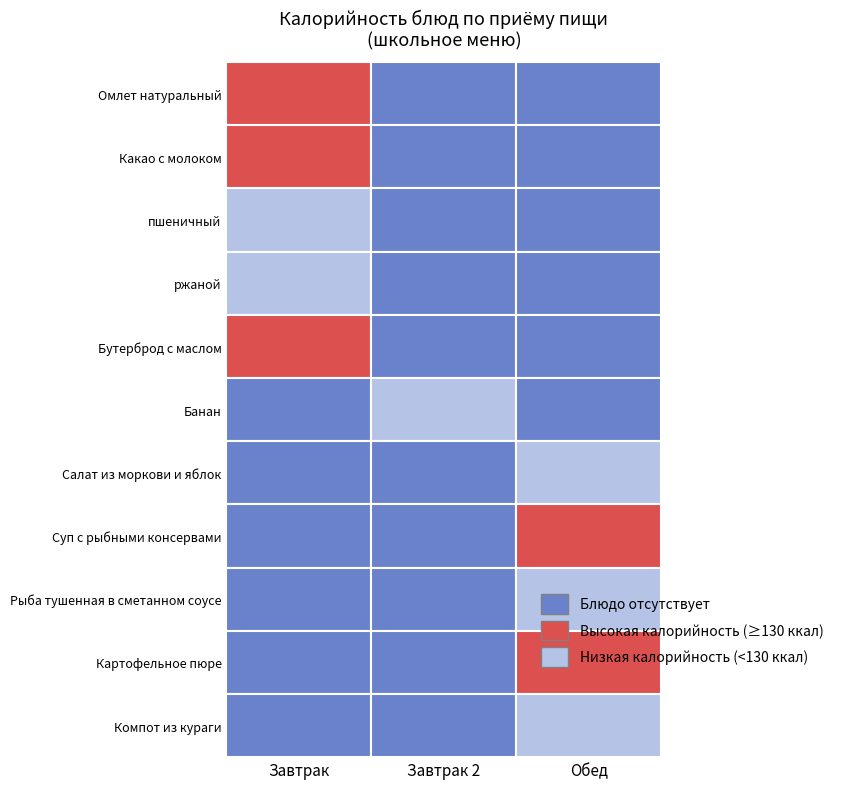

What is the difference between the maximum and minimum values in the Рыба тушенная в сметанном соусе series?

77.6